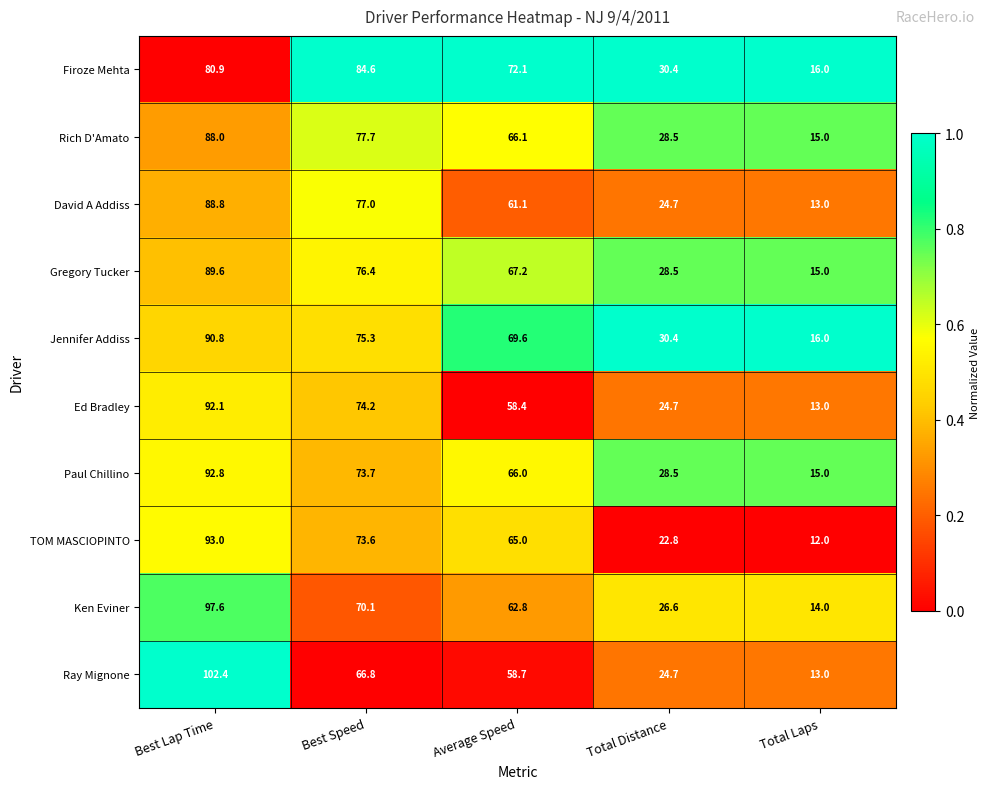

At which label does Ray Mignone first exceed 58?

Best Lap Time